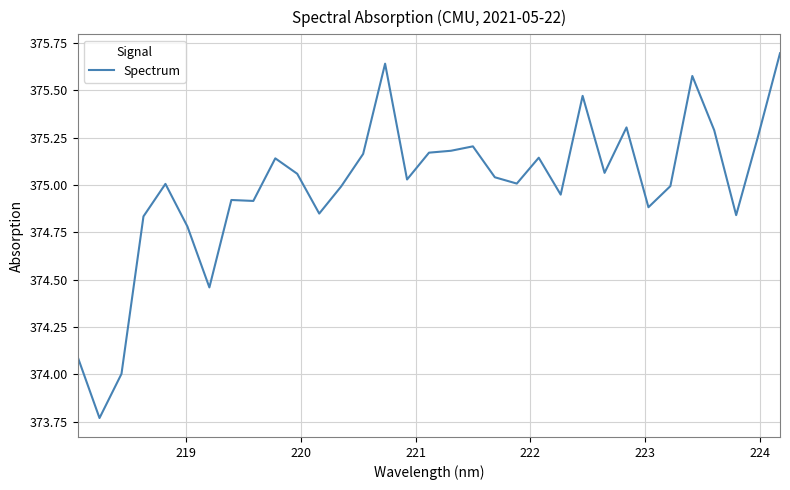

What is the difference between the maximum and minimum values?

1.9